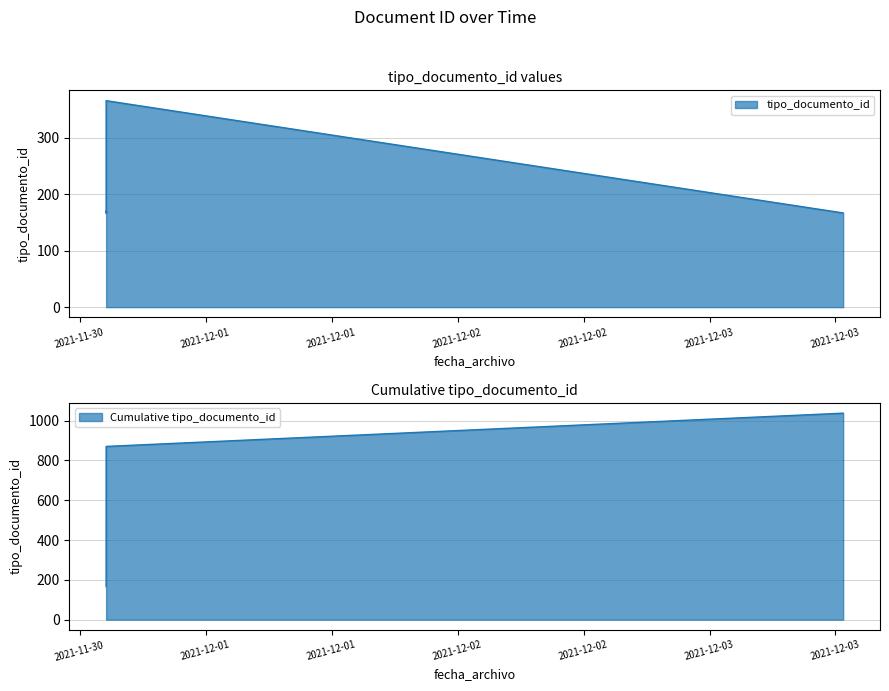

Where is the first local maximum?

2021-11-30 14:30:49